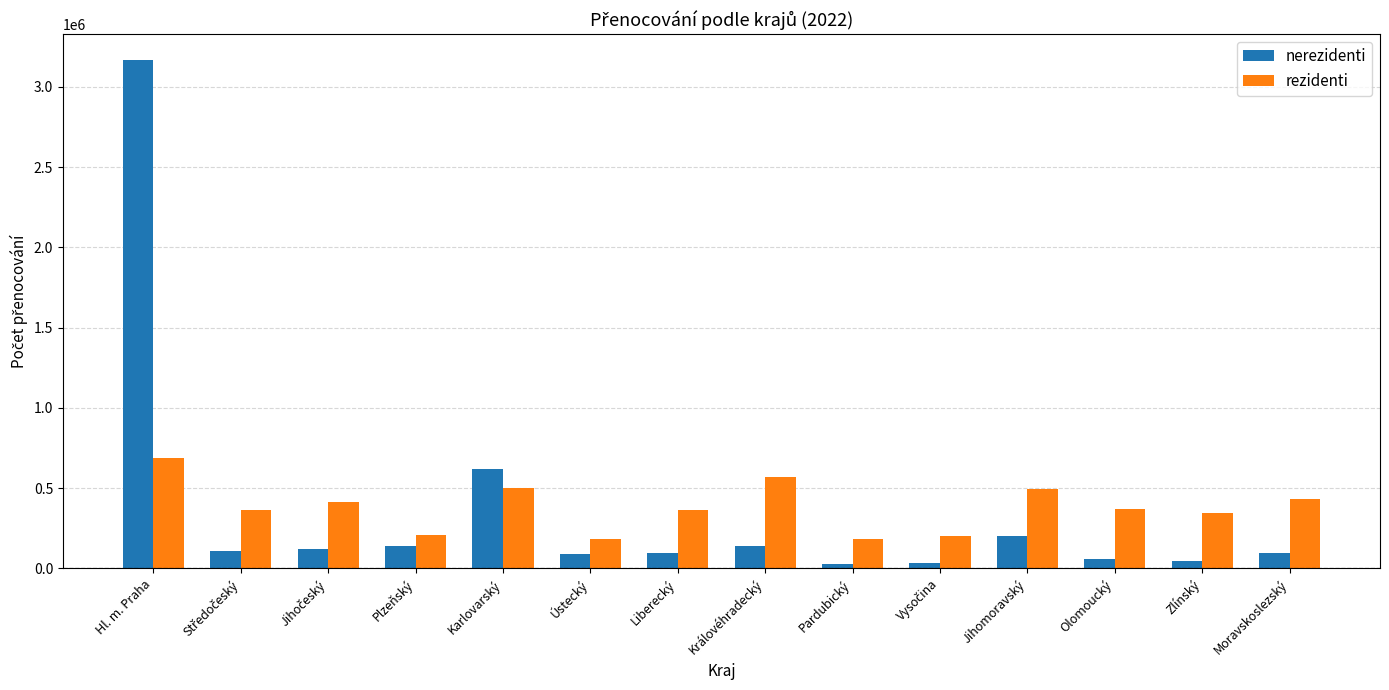

What is the value of the rezidenti bar at the 10th from the left?

200413